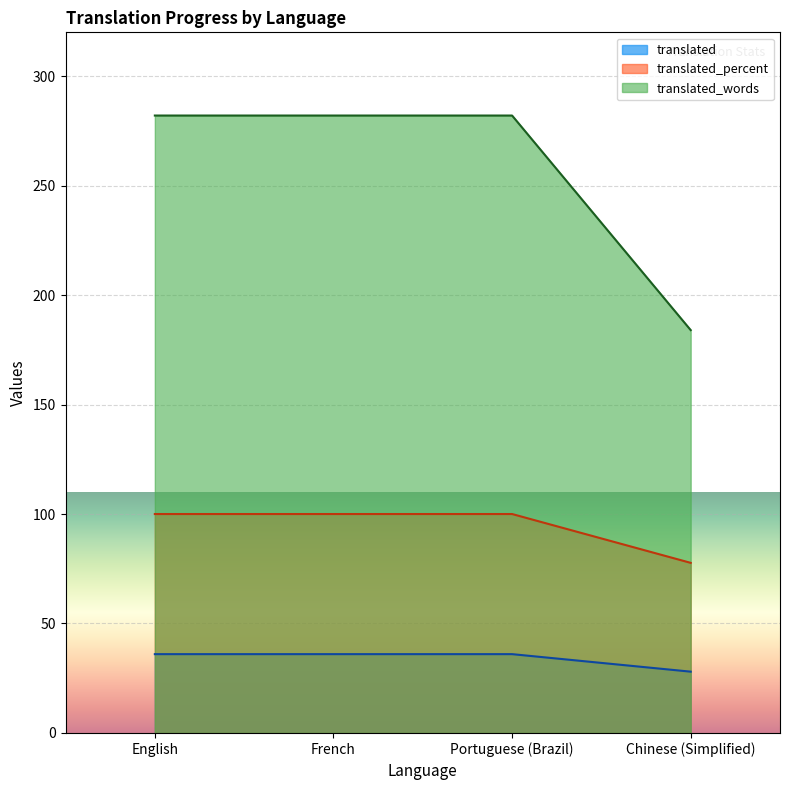

What is the label of the 3rd point from the left?

Portuguese (Brazil)